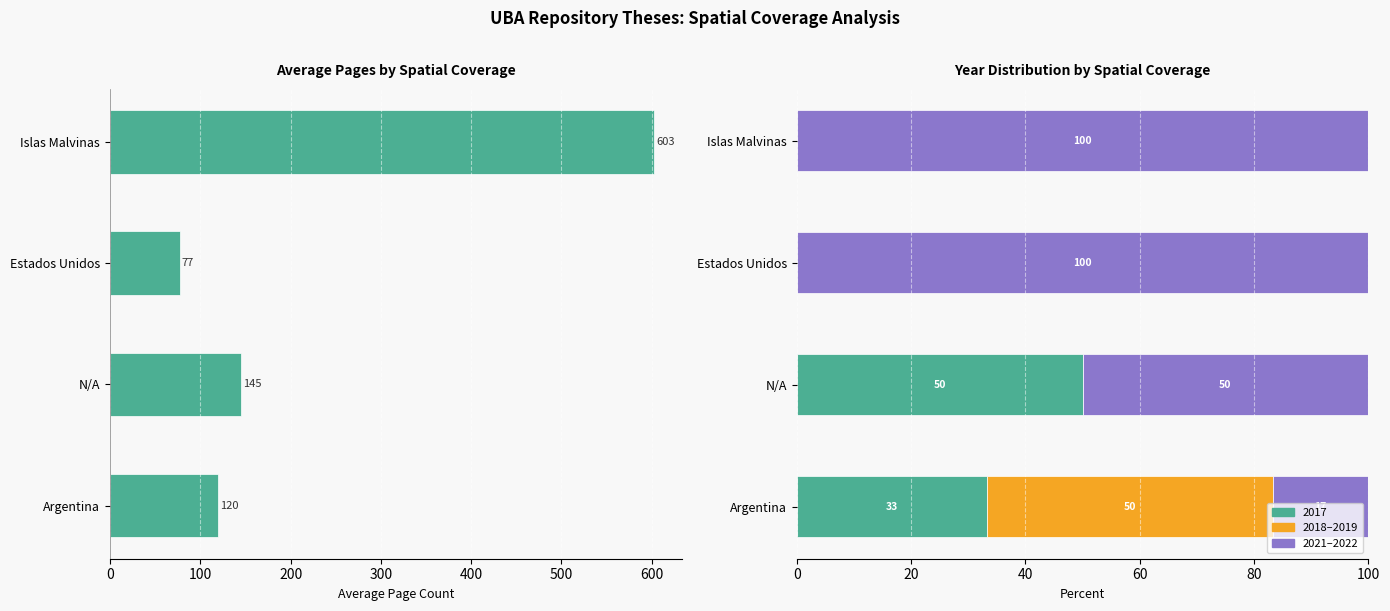

Is the value of Avg Pages at Argentina greater than the value of 2018–2019 at Estados Unidos?

Yes